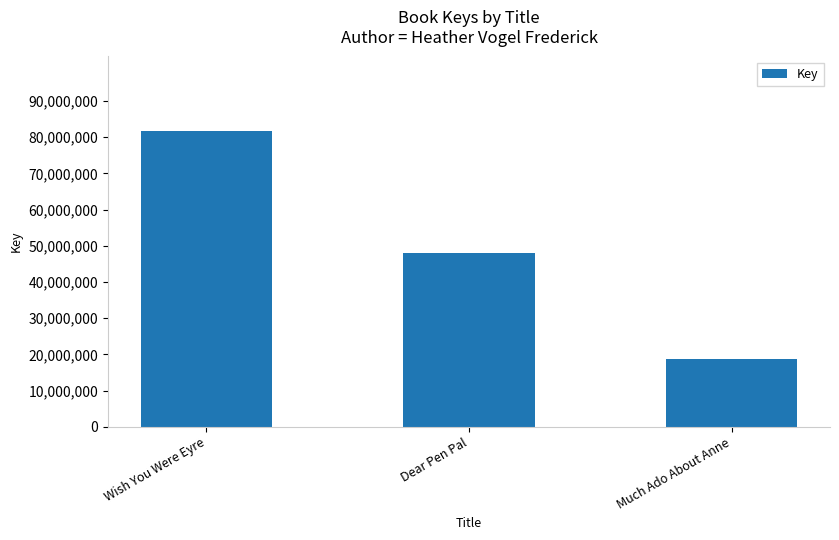

What is the value of the 2nd bar from the left?

47925811